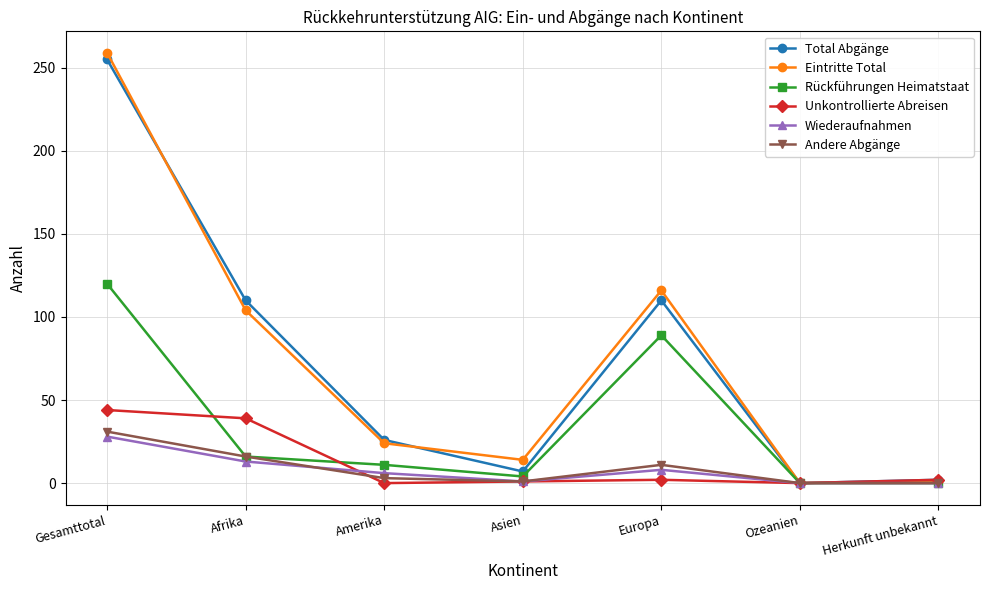

Which category has the highest value in the Total Abgänge series?

Gesamttotal